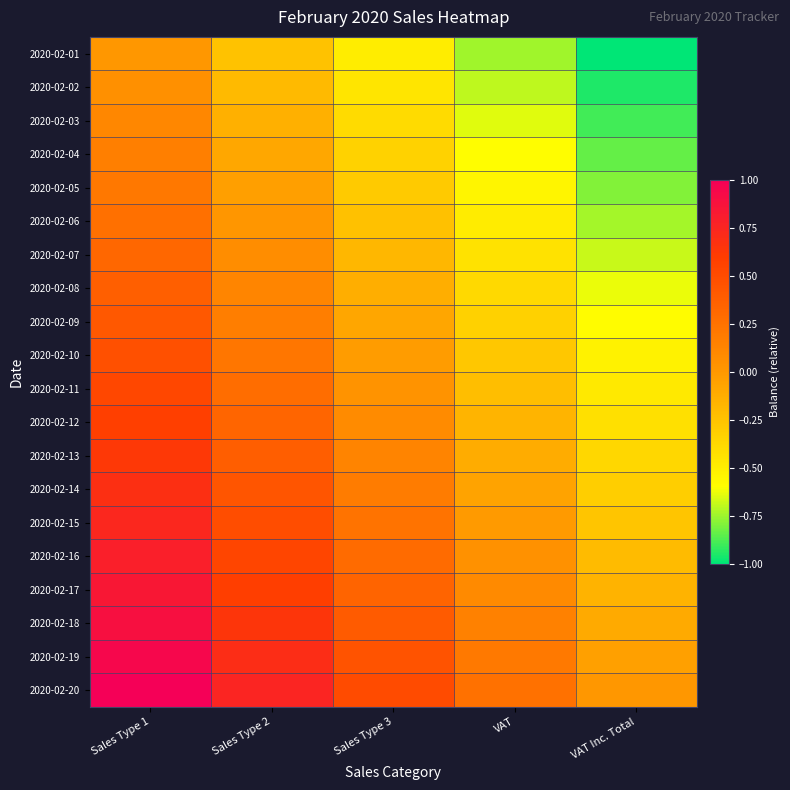

At how many categories does at least one series exceed 0?

4